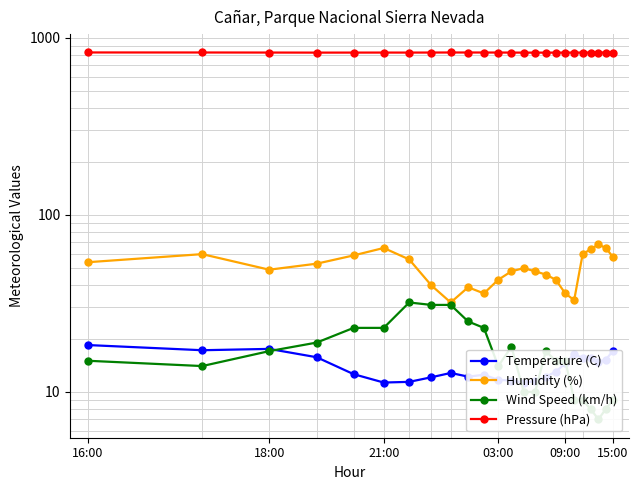

How many values in the Pressure (hPa) series exceed 824?

20